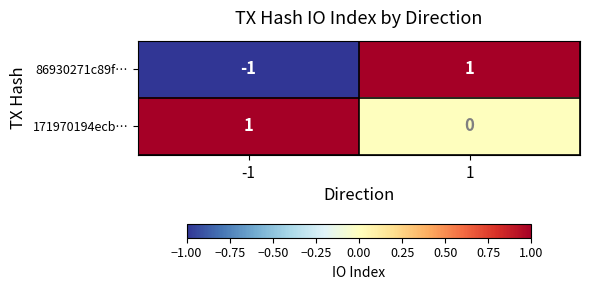

Which series has the largest range (max minus min)?

86930271c89f…